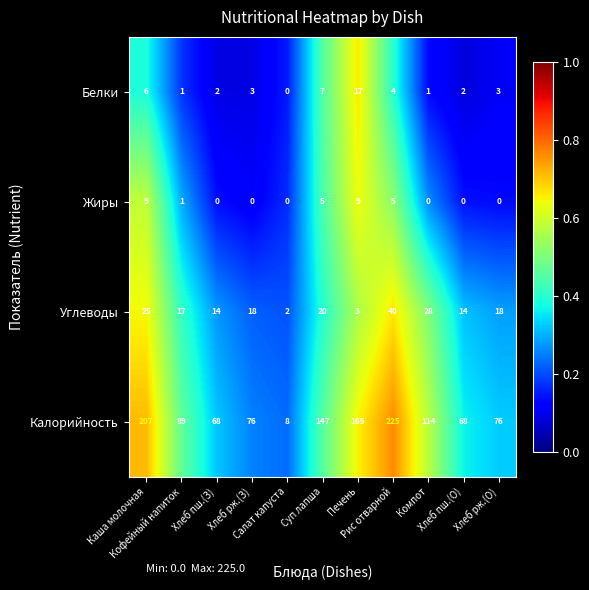

At how many categories does at least one series exceed 0?

11